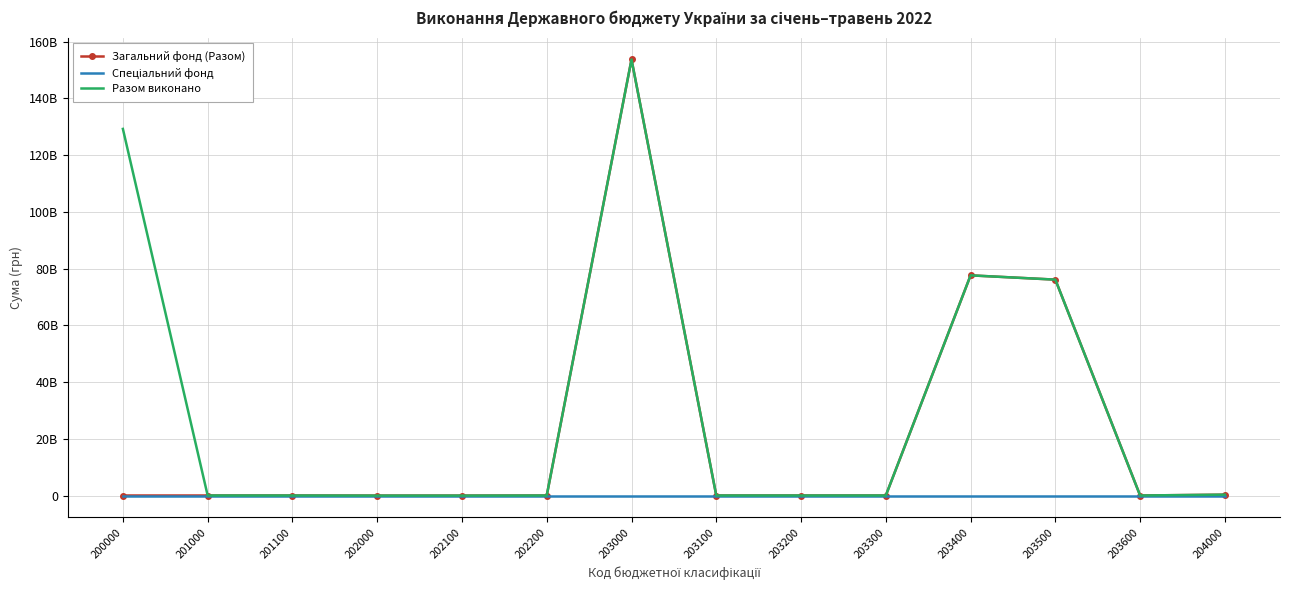

Which series changed the most between 202200 and 204000?

Загальний фонд (Разом)